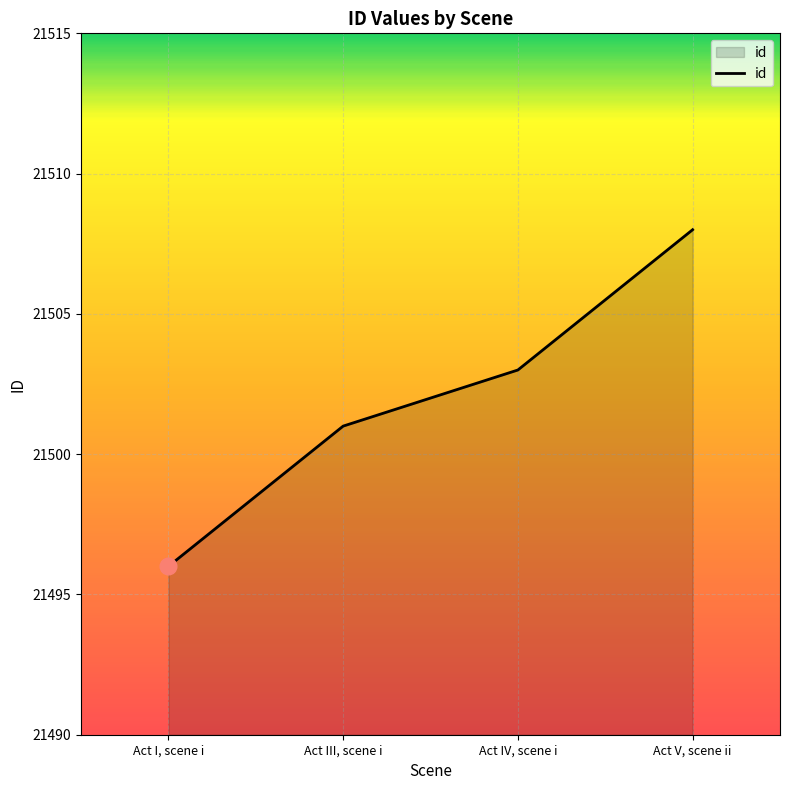

What is the difference between the maximum and minimum values?

12